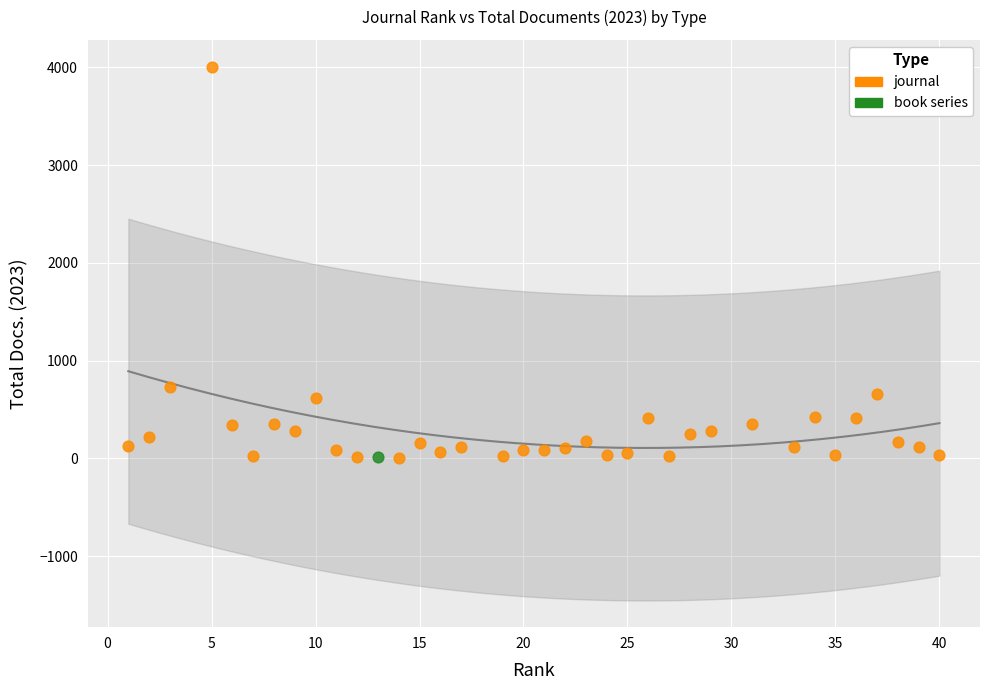

What are all the series names shown in the legend?

journal, book series